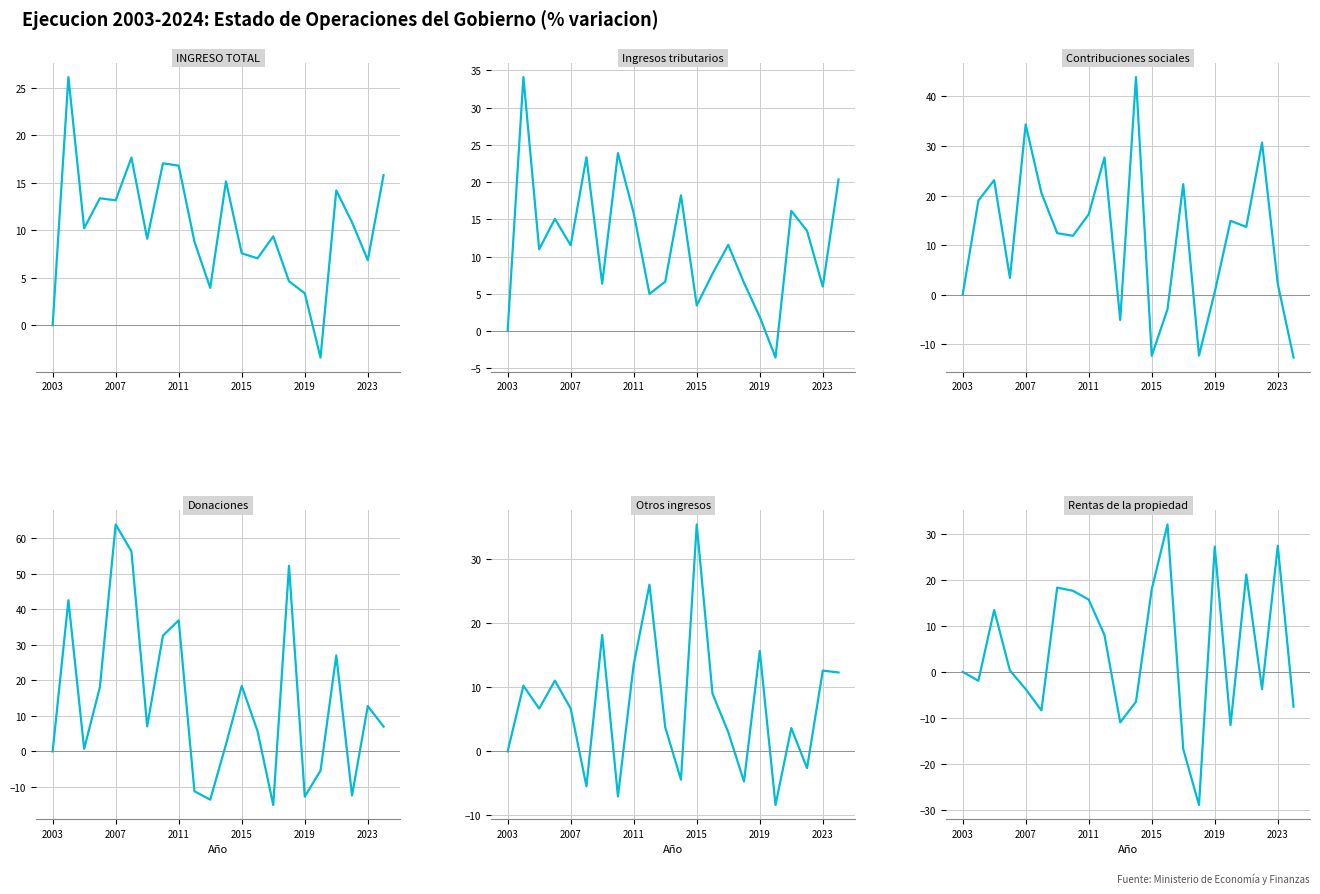

Which has a higher value, 2003 or 2015?

2015